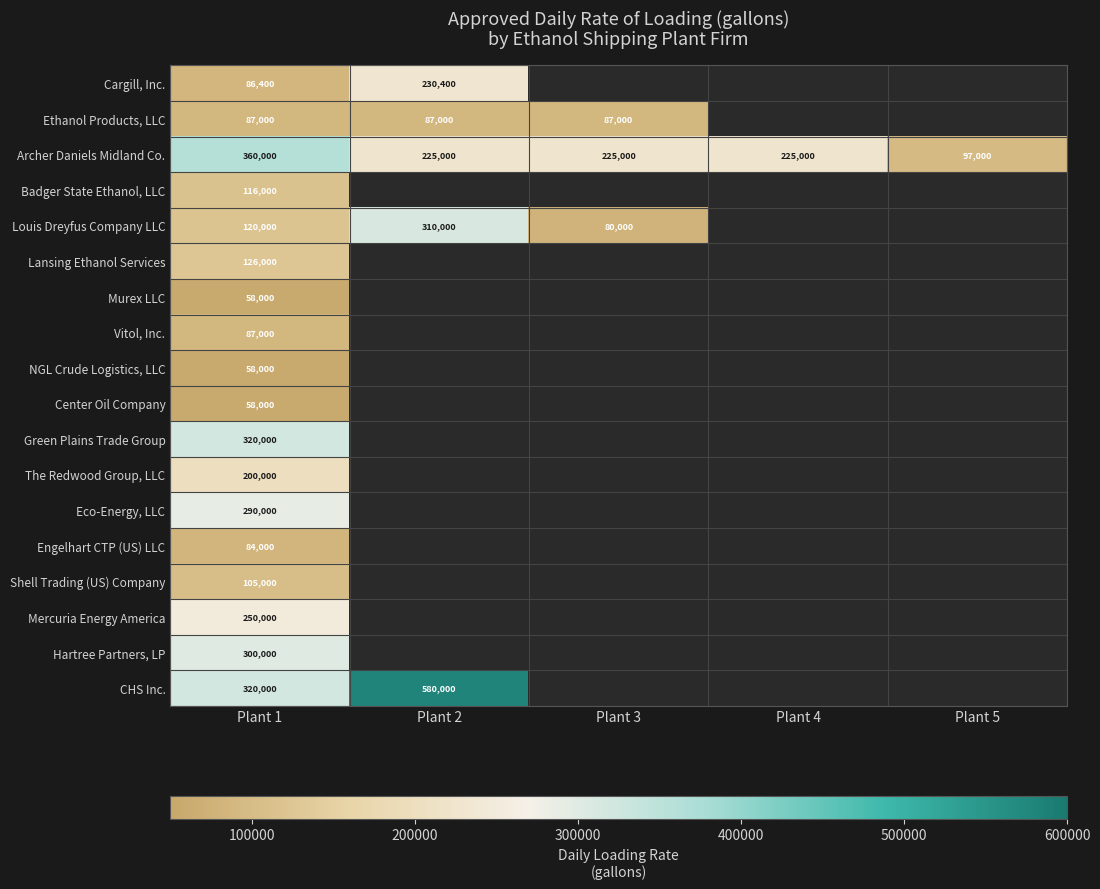

What is the difference between the highest and lowest values at Plant 1?

302000